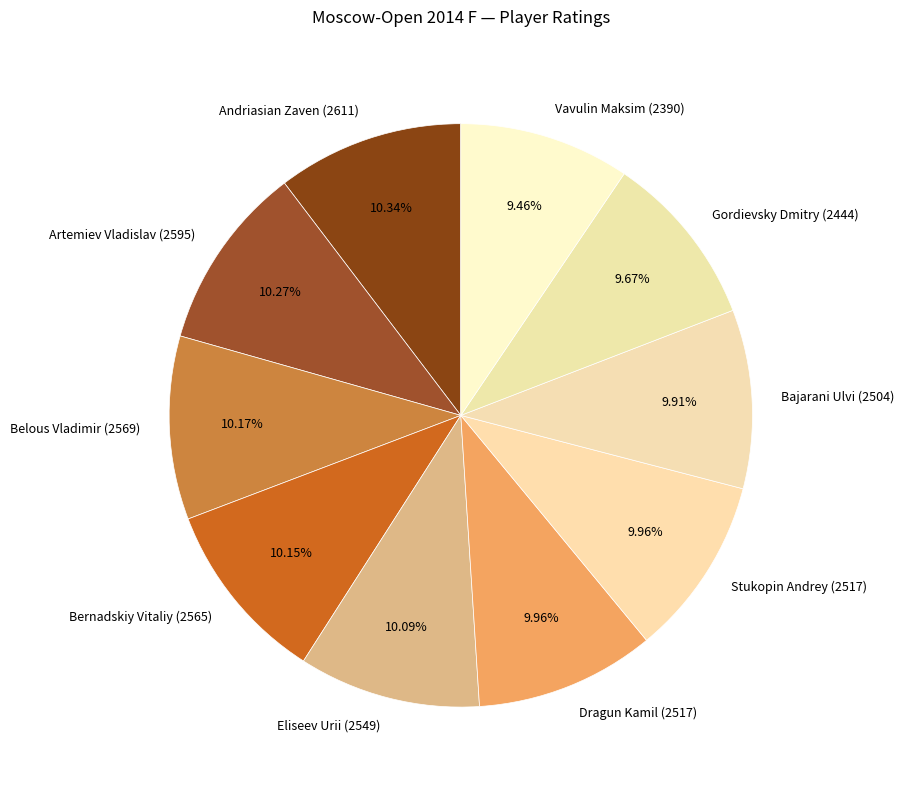

To the nearest percent, what percentage of the pie is Artemiev Vladislav (2595)?

10%